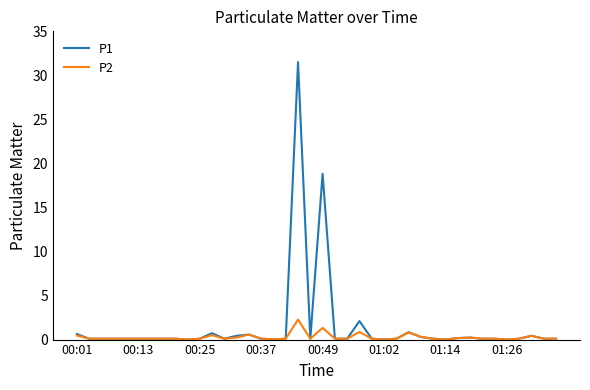

What are all the series names shown in the legend?

P1, P2